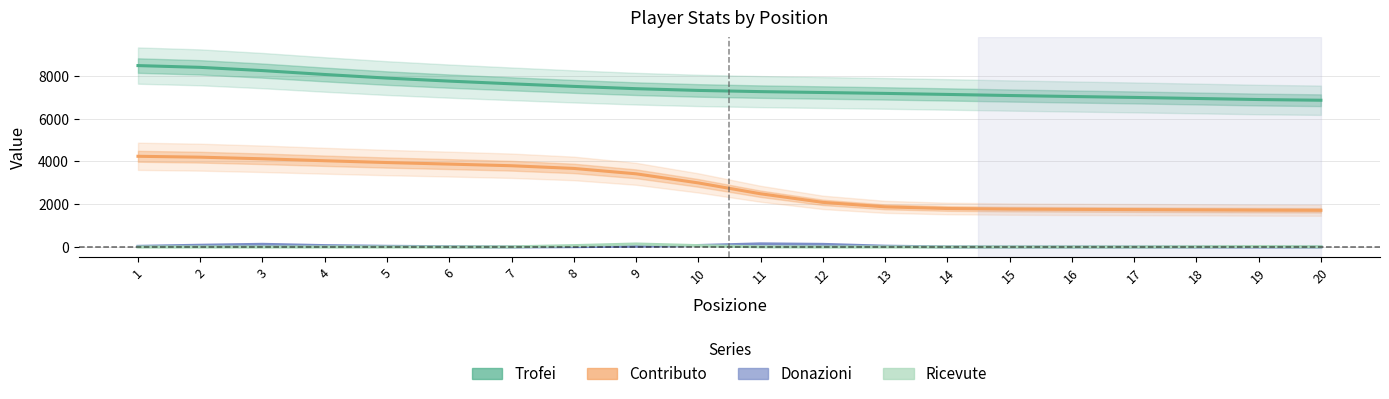

What is the spread (max minus min) of values at 13?

7179.1